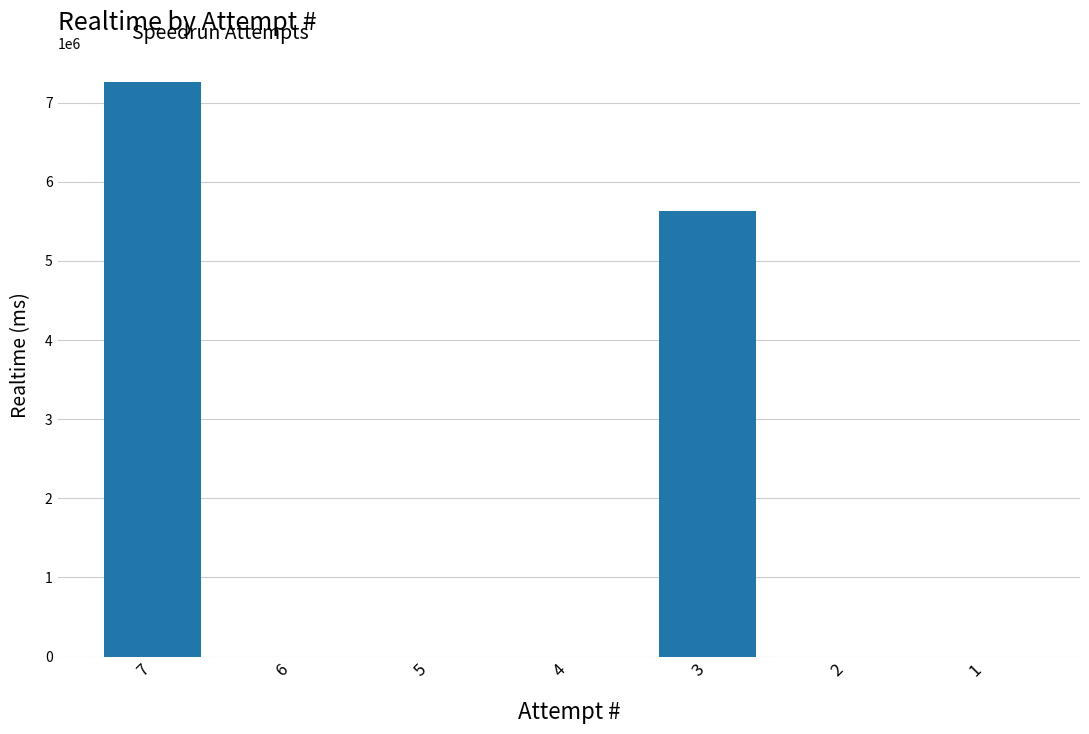

What is the sum of all values?

12884317